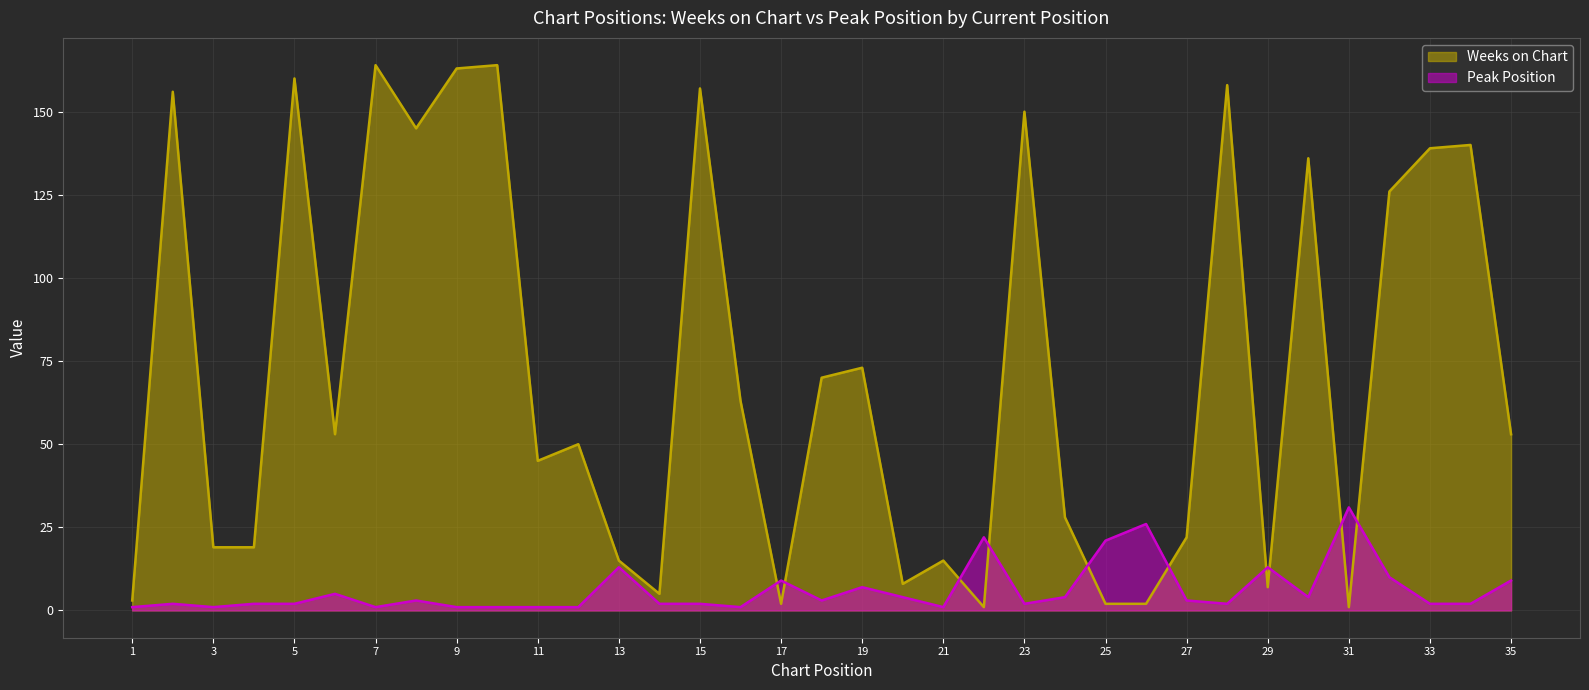

Which series ends up on top after the final intersection of Weeks on Chart and Peak Position?

Weeks on Chart